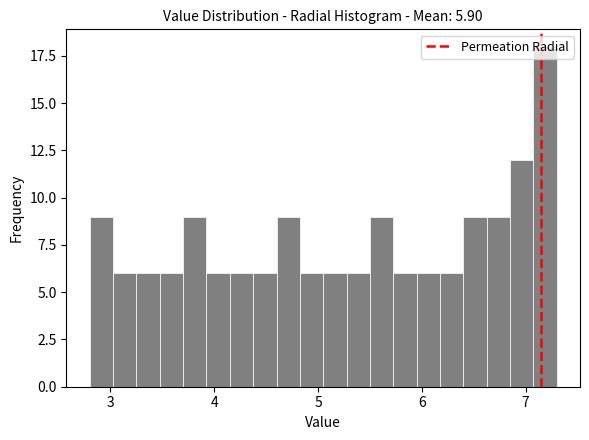

Read against the x-axis, roughly where is the centre of the tallest bar?

7.2